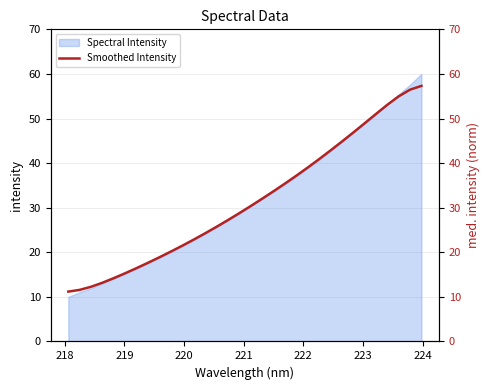

What is the lowest value of the Spectral Intensity series?

10.0